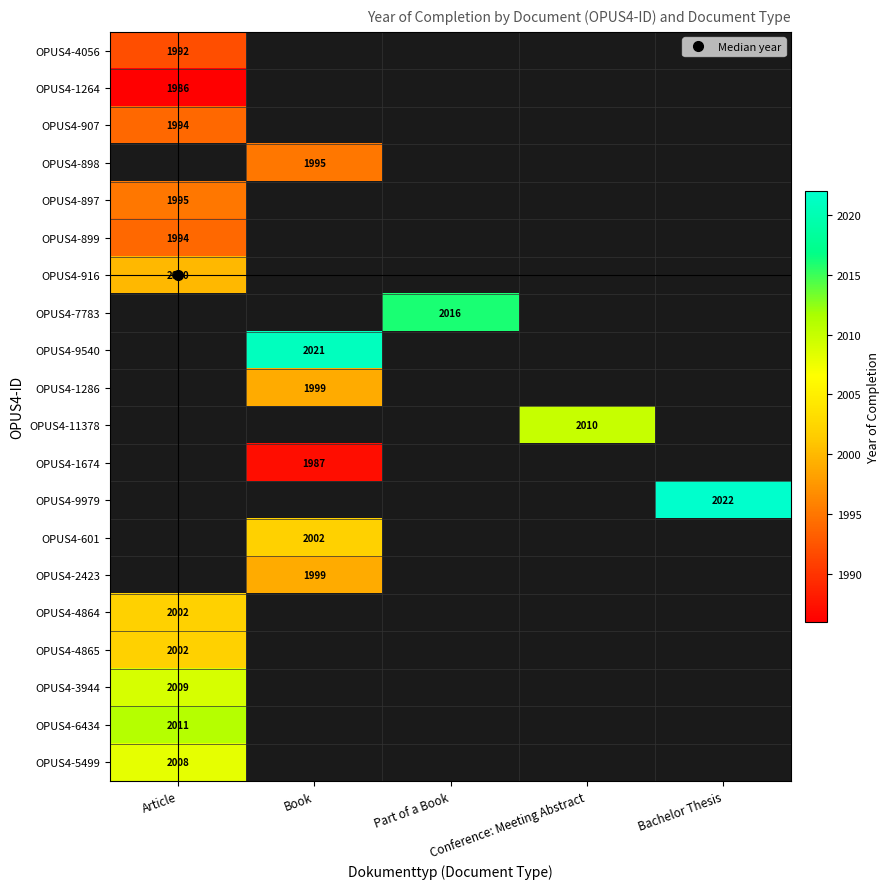

Which label corresponds to the smallest value in the chart?

Article